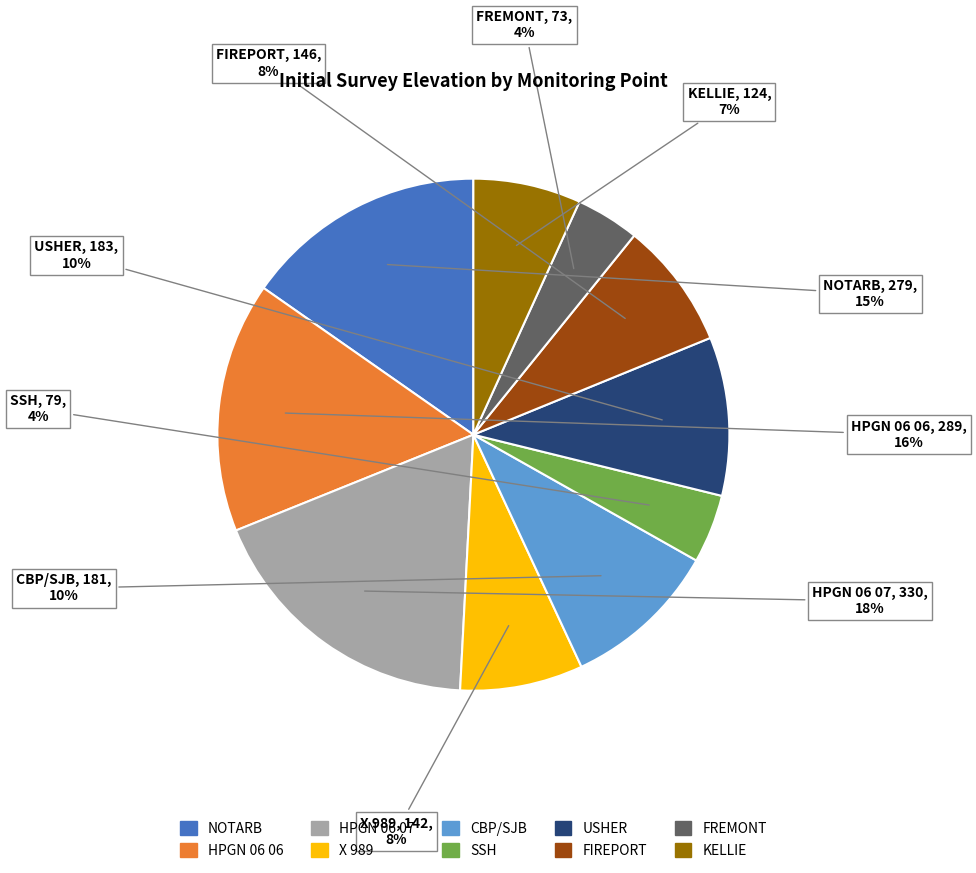

What is the ratio of the value at SSH to the value at NOTARB?

0.3